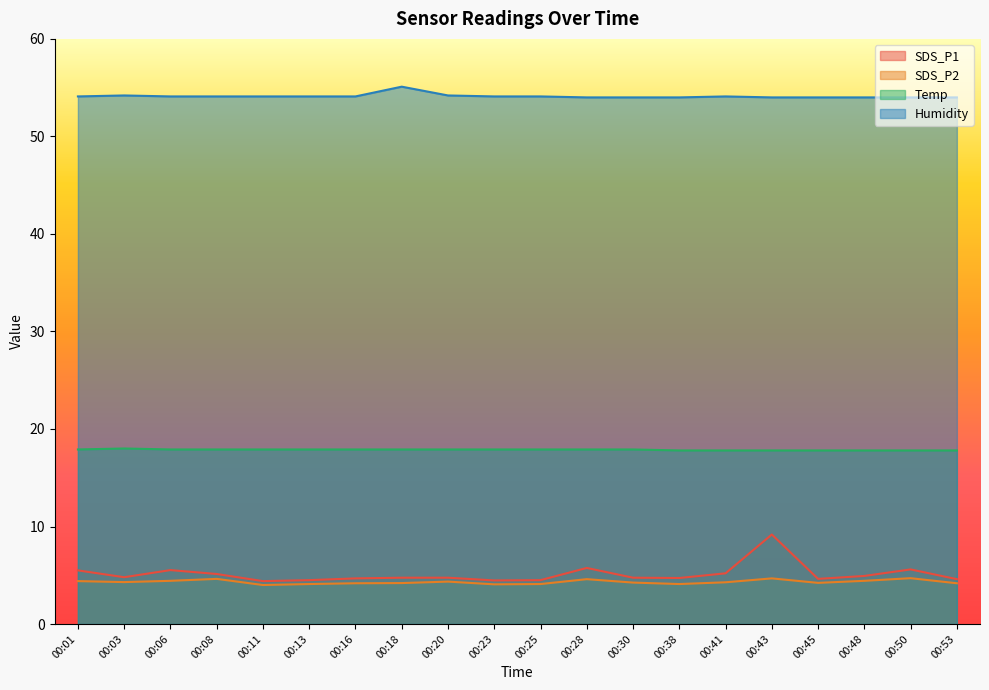

Does the chart display data point markers on the line(s)?

No